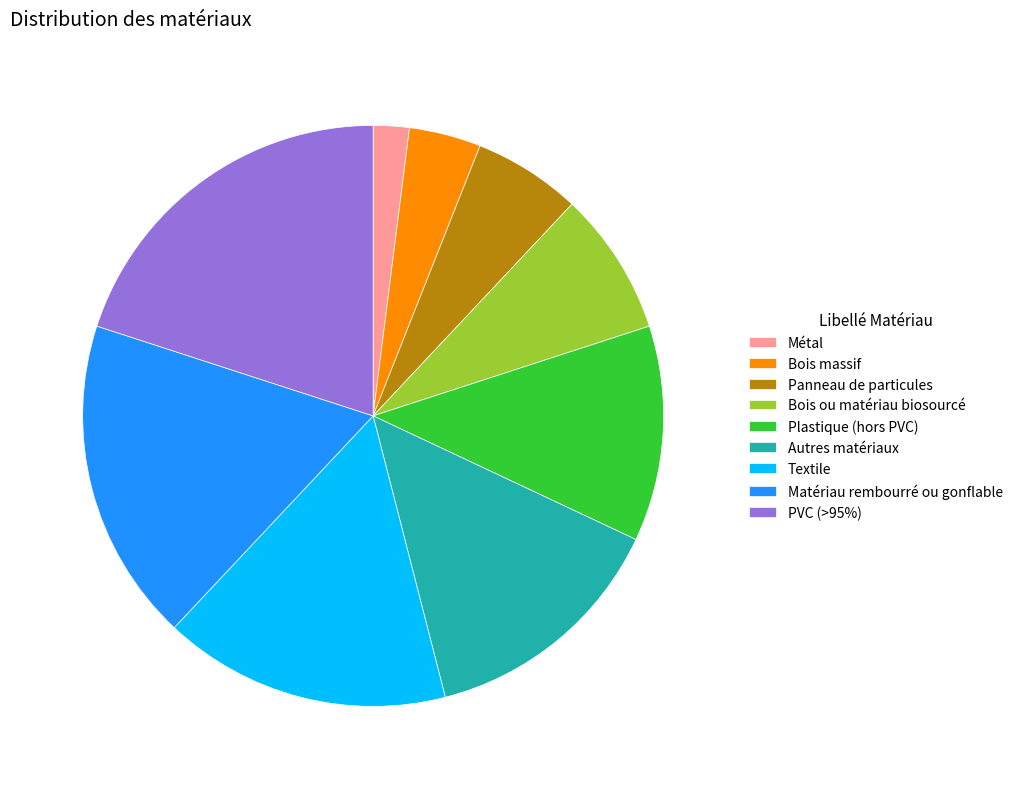

Does Textile account for over 50% of the chart?

No